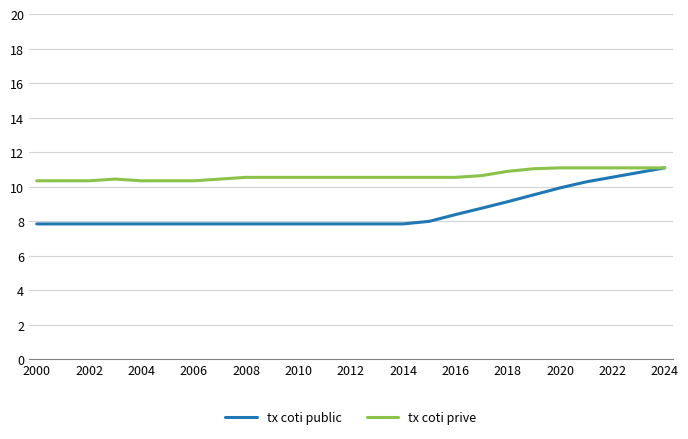

Rank the series by their average value, from lowest to highest.

tx coti public, tx coti prive